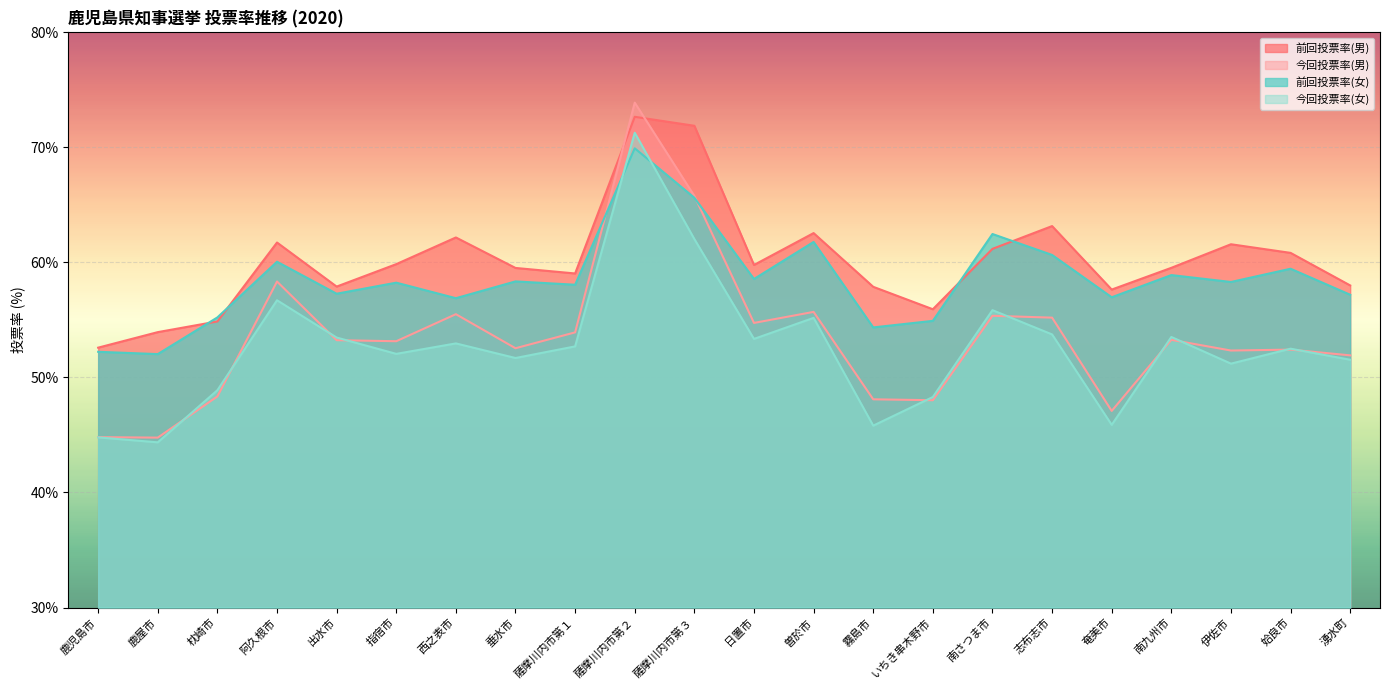

At which category does the chart reach its minimum across all series?

鹿屋市